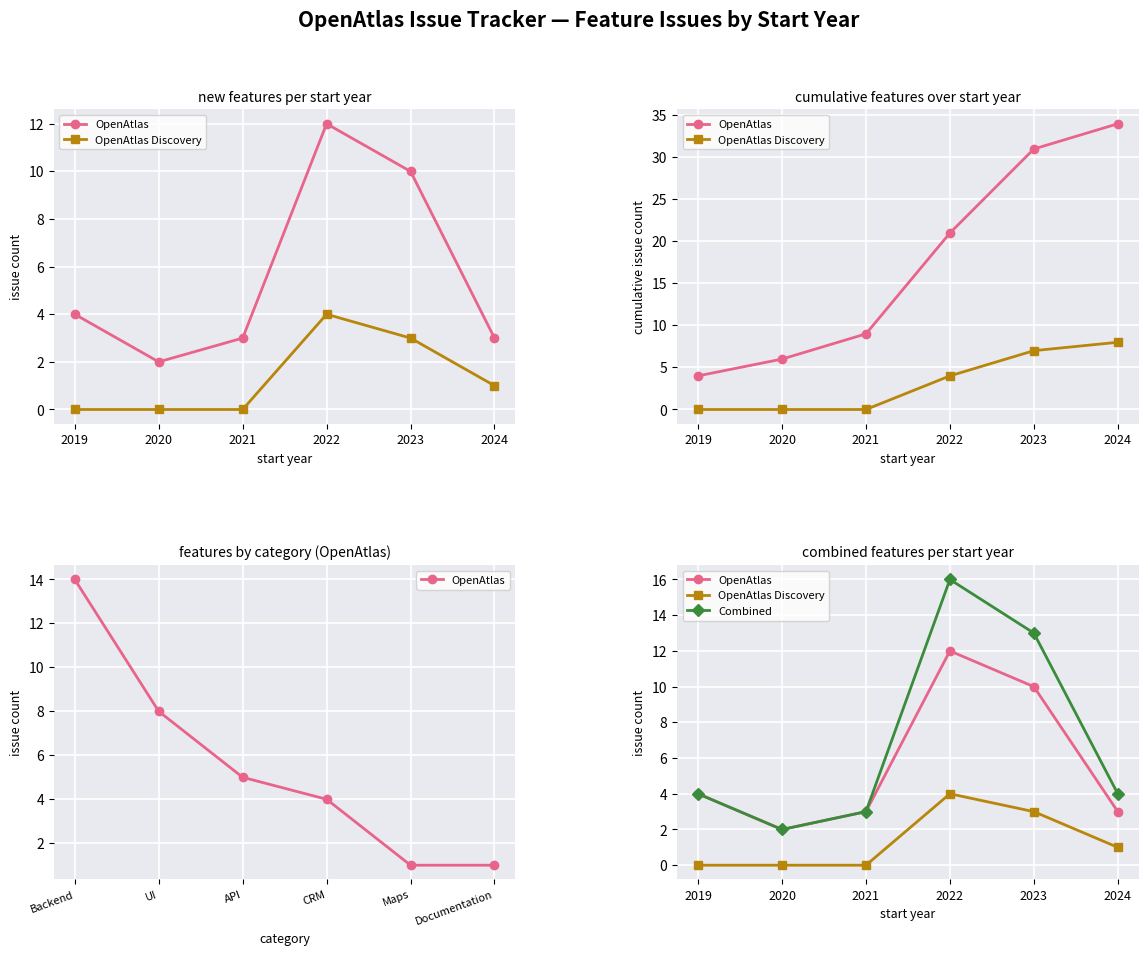

Which series has the largest range (max minus min)?

Combined